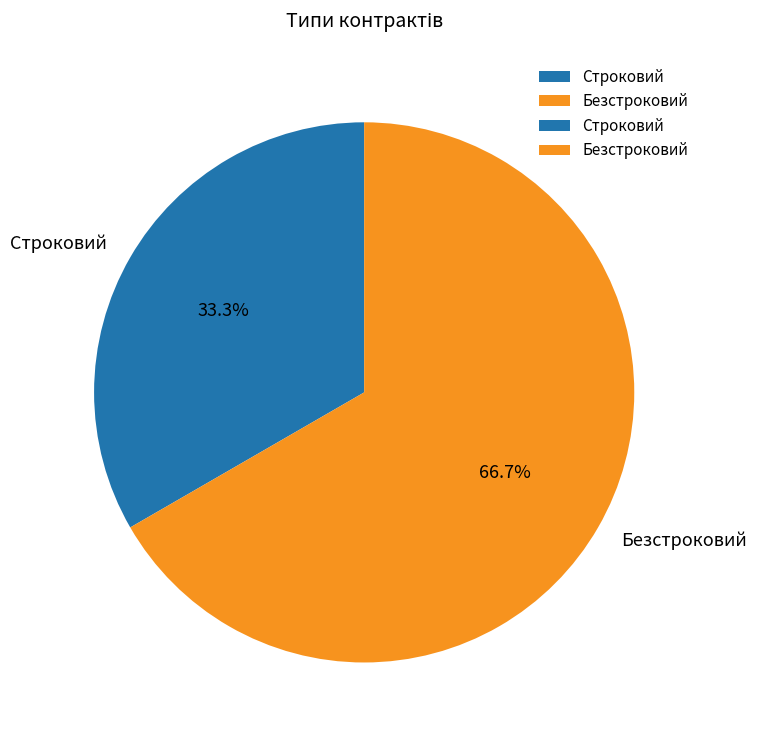

Between Безстроковий and Строковий, which is larger?

Безстроковий